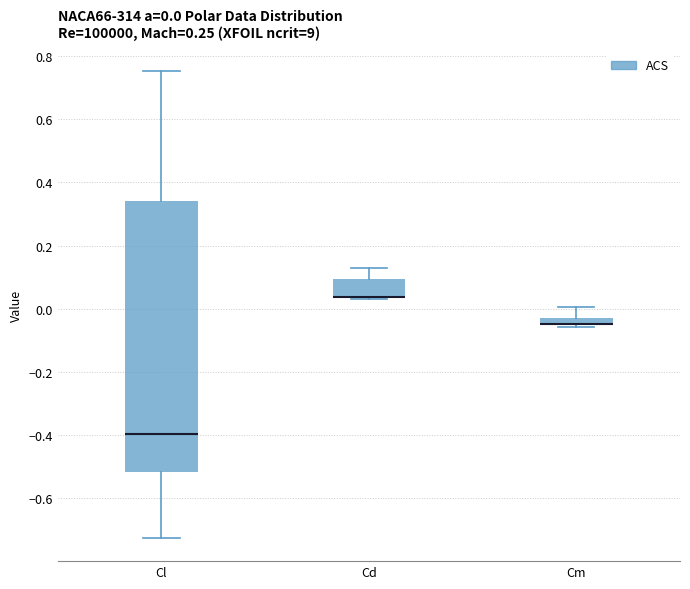

Which box is the tallest, from its lower edge to its upper edge?

Cl